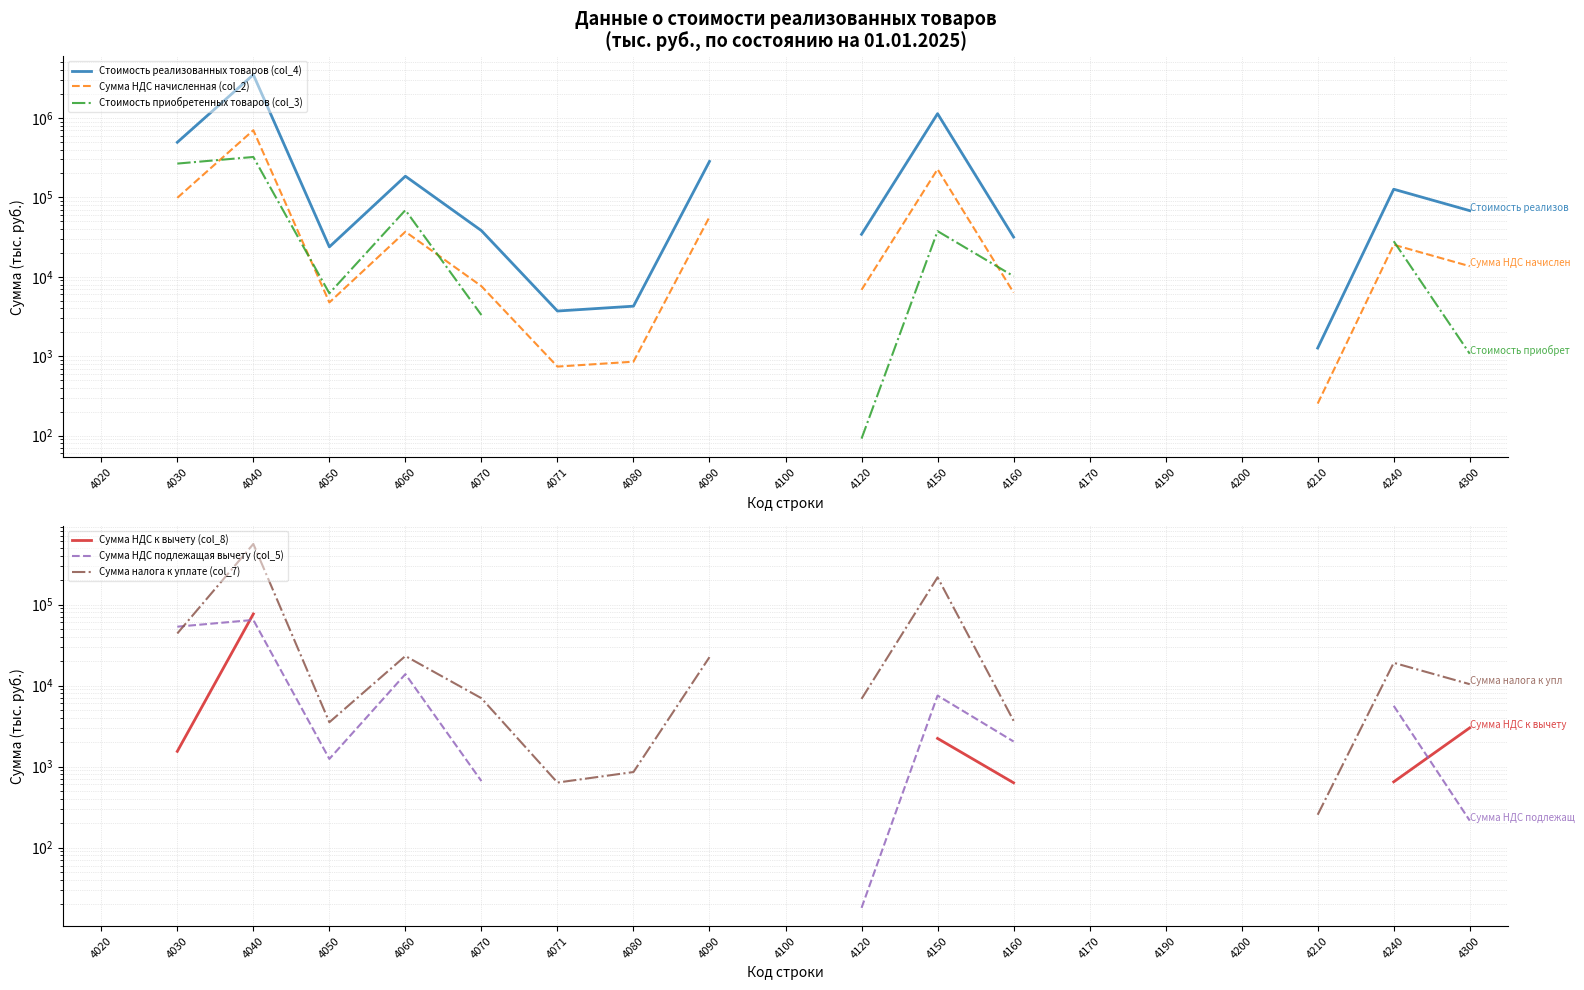

How many lines are shown in the chart?

6